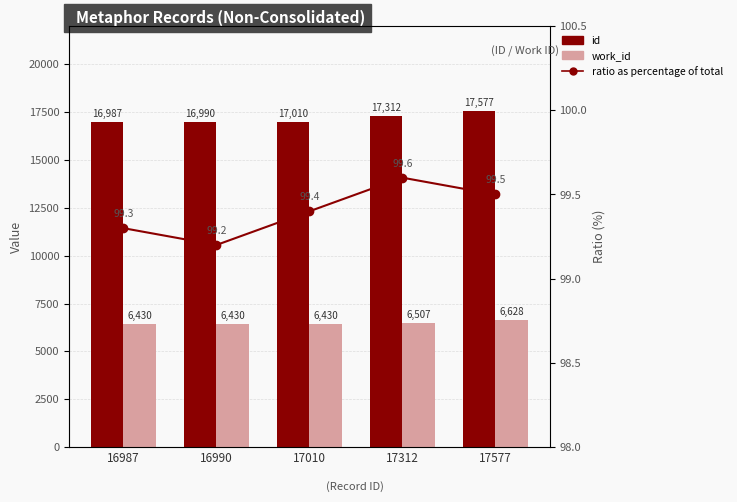

Reading left to right, transcribe all the data shown in this chart.

id: 16987=16987.0	16990=16990.0	17010=17010.0	17312=17312.0	17577=17577.0
work_id: 16987=6430.0	16990=6430.0	17010=6430.0	17312=6507.0	17577=6628.0
ratio (%): 16987=99.3	16990=99.2	17010=99.4	17312=99.6	17577=99.5